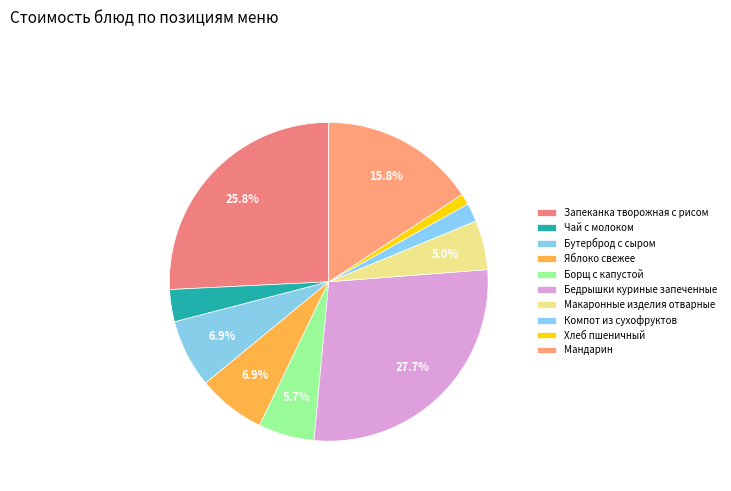

What percentage is the Макаронные изделия отварные slice, to the nearest percent?

5%